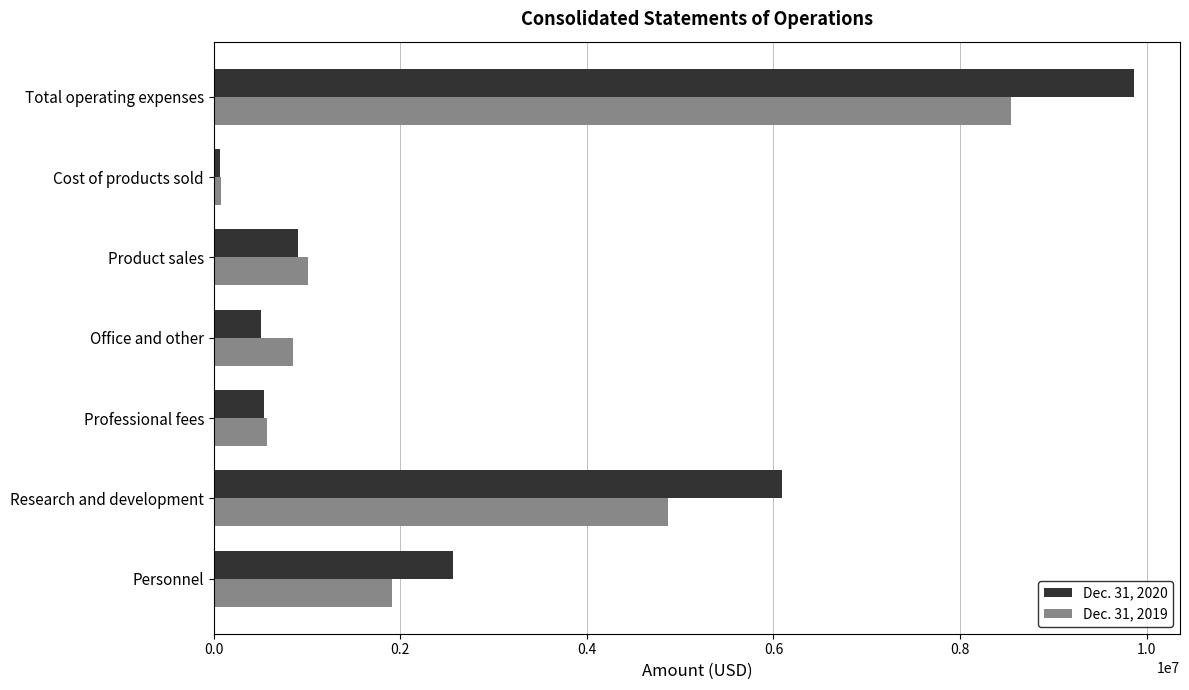

True or false: Dec. 31, 2020 has a value of 903376 at Product sales.

True